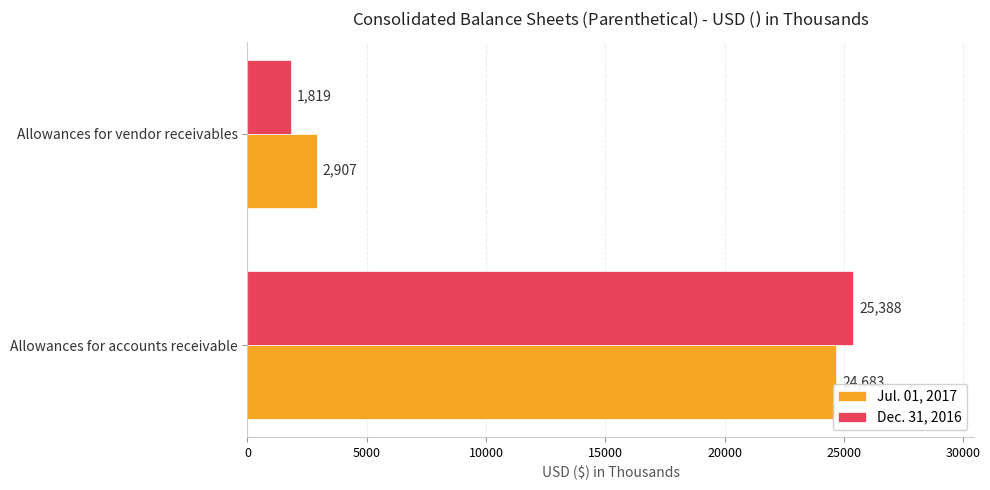

List the series in order of their overall mean, lowest first.

Dec. 31, 2016, Jul. 01, 2017